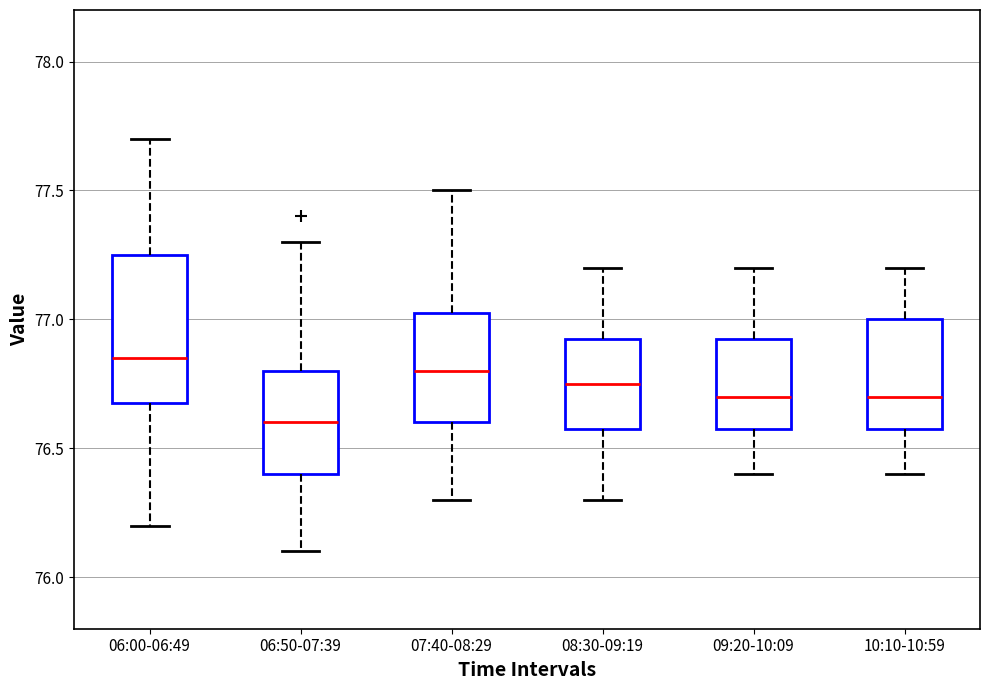

Reading left to right, read every box against the y-axis: the position of its median line, the range the box covers, and the ends of its whiskers. The values are not printed on the chart, so give them approximately, as read against the axis.

06:00-06:49: median 76.85, box 76.70 to 77.25, whiskers 76.20 to 77.70
06:50-07:39: median 76.60, box 76.40 to 76.80, whiskers 76.10 to 77.30
07:40-08:29: median 76.80, box 76.60 to 77.05, whiskers 76.30 to 77.50
08:30-09:19: median 76.75, box 76.60 to 76.95, whiskers 76.30 to 77.20
09:20-10:09: median 76.70, box 76.60 to 76.95, whiskers 76.40 to 77.20
10:10-10:59: median 76.70, box 76.60 to 77.00, whiskers 76.40 to 77.20